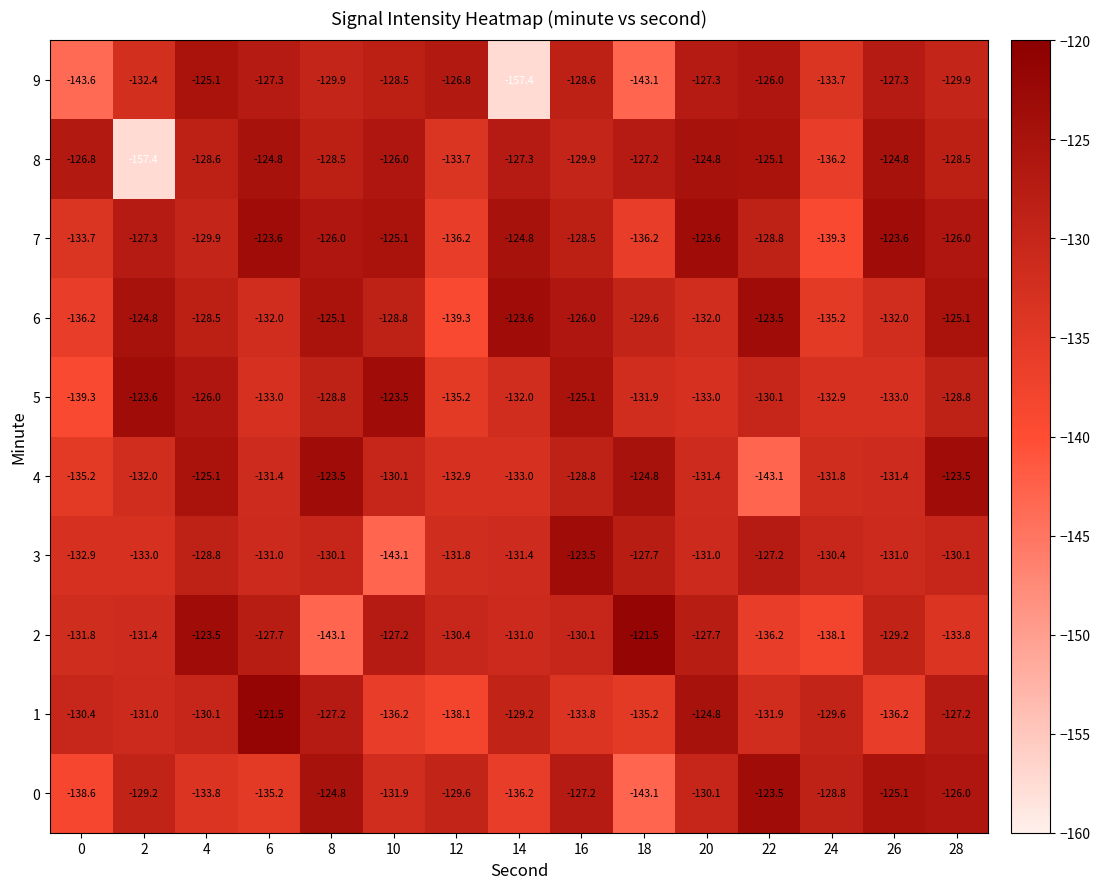

Read the 0 value at 2.

-129.2